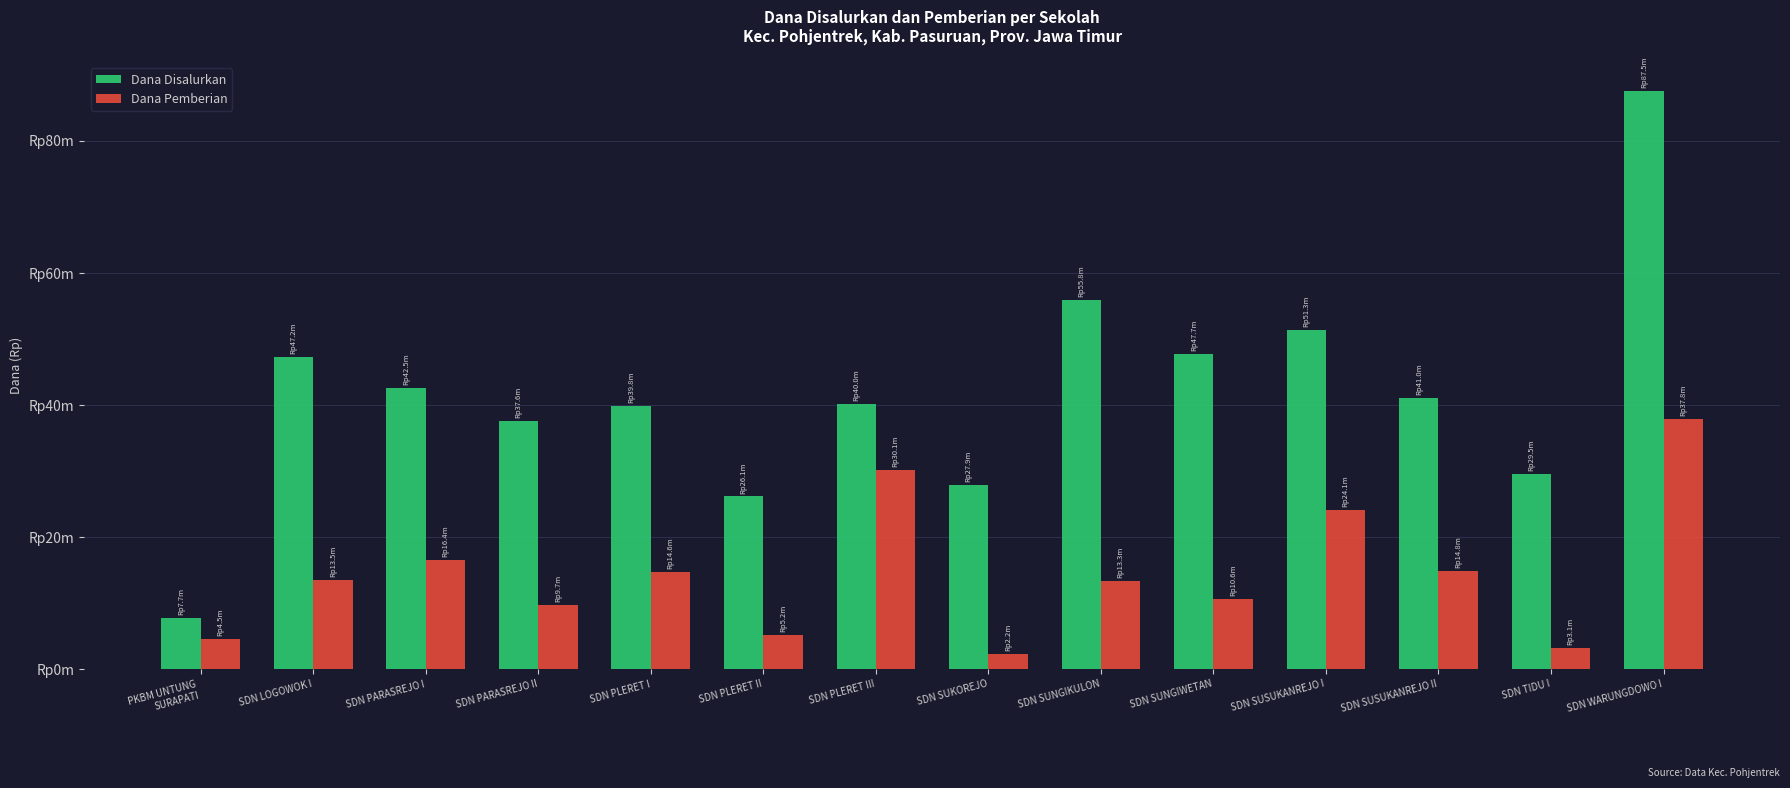

What is the value of the Dana Disalurkan bar at the 12th from the left?

40950000